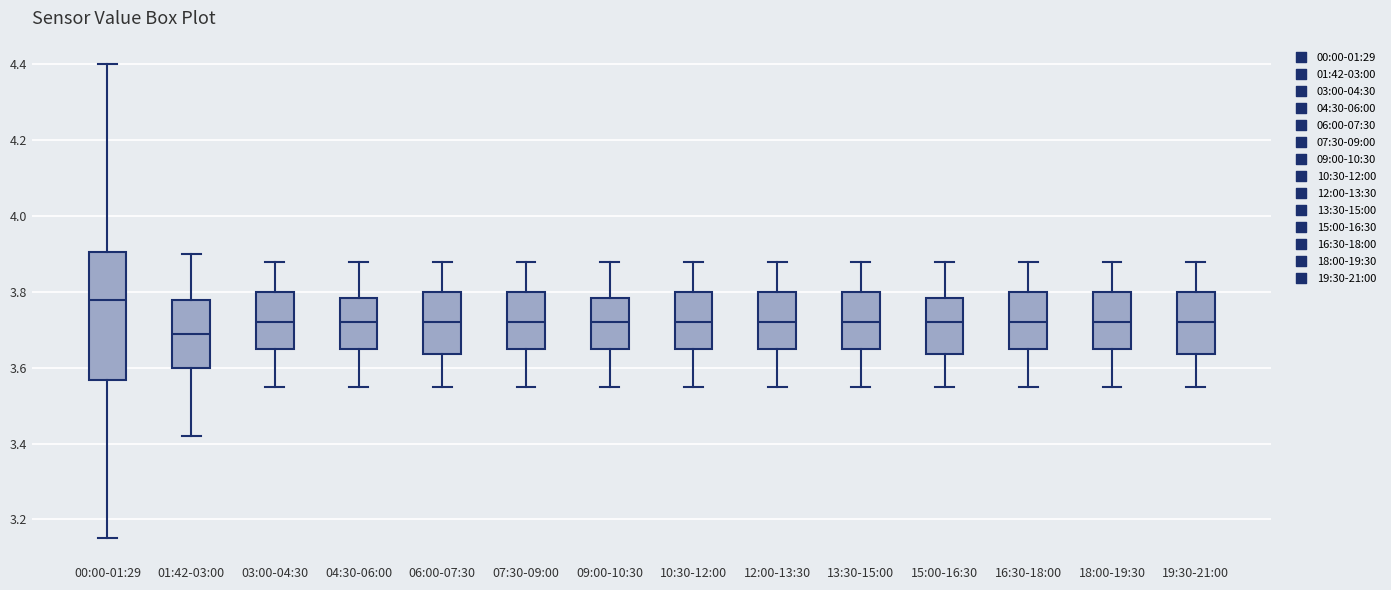

Where is the lower edge of the box for 01:42-03:00 on the y-axis? The values are not printed on the chart, so give them approximately, as read against the axis.

3.60